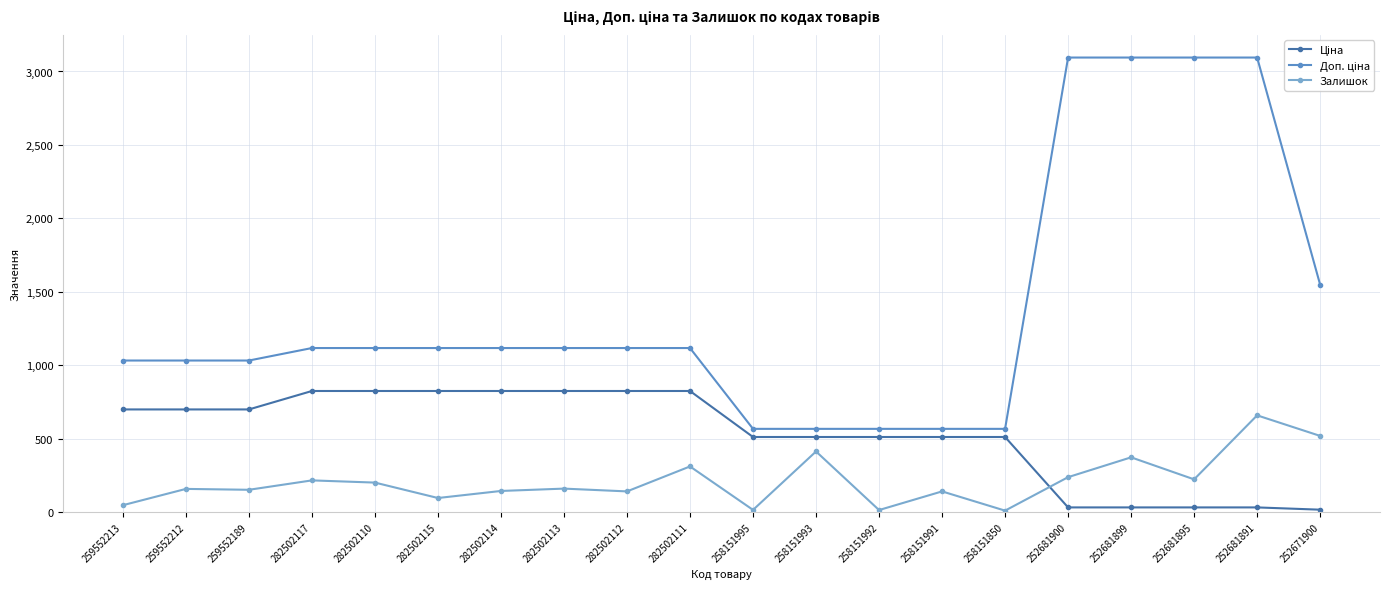

The Залишок series shows 263.7 at 282502113. True or false?

False